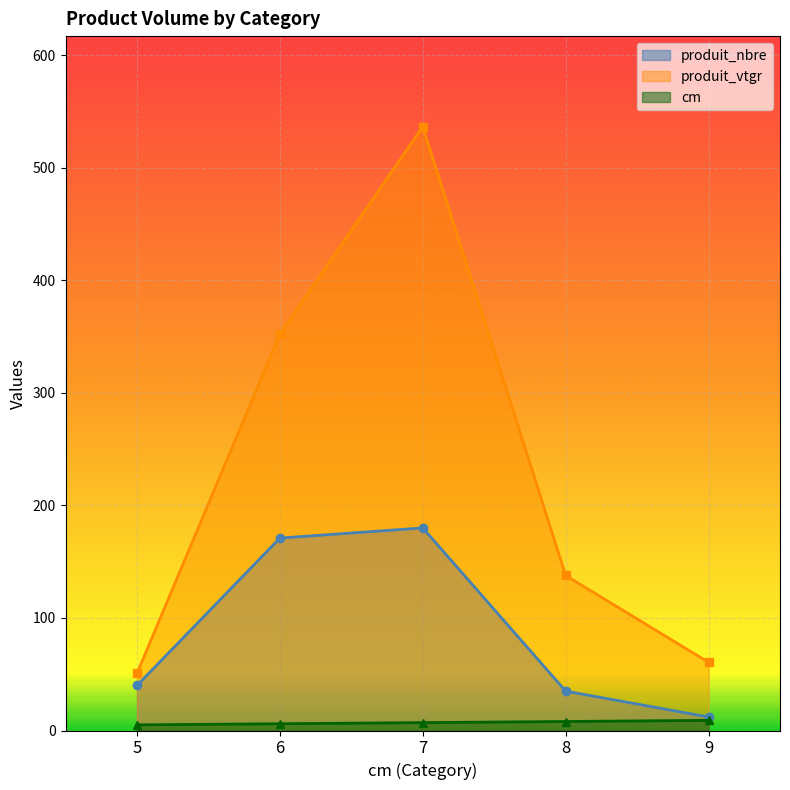

True or false: cm and produit_nbre intersect in this chart.

False